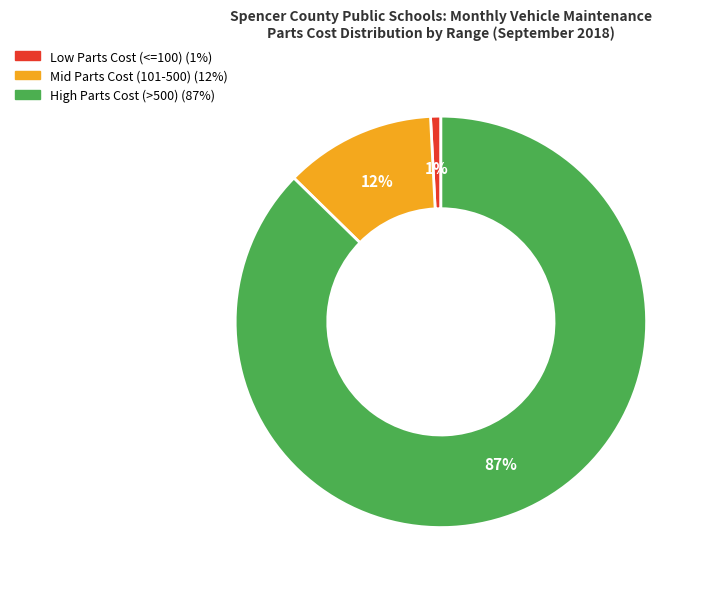

Does any single category account for the majority?

Yes